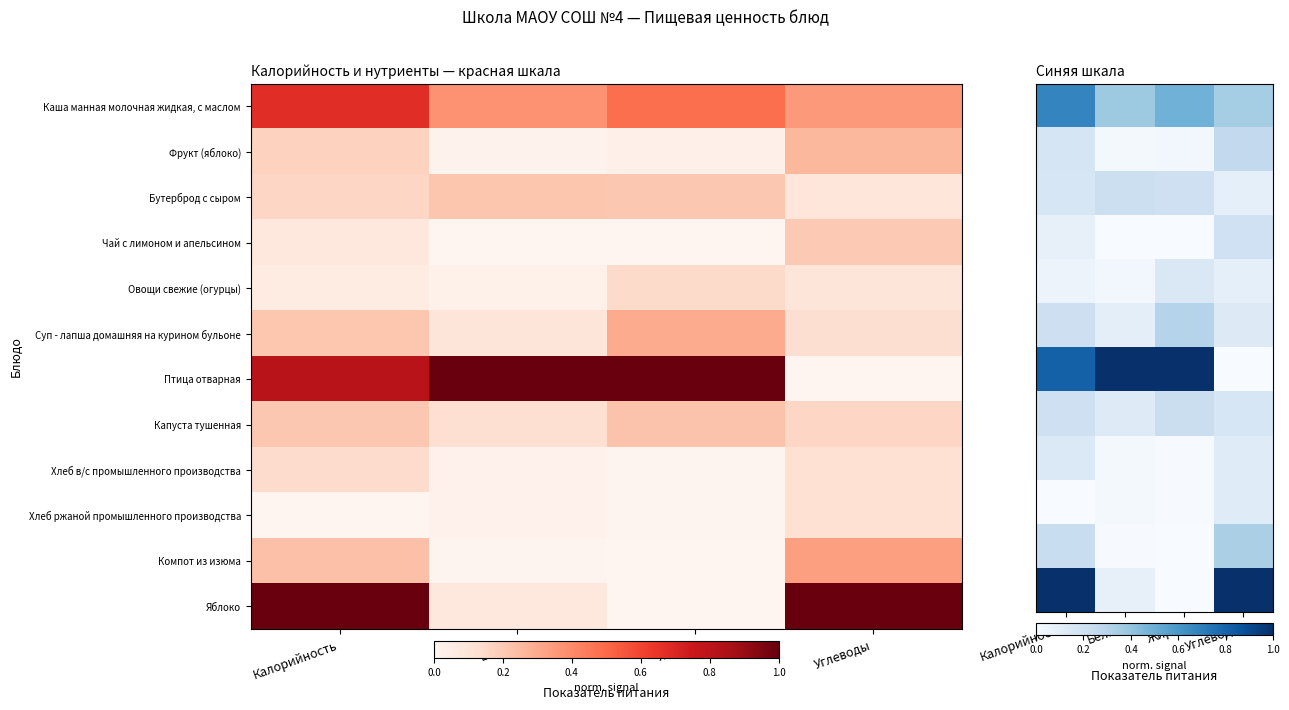

At which category is the sum across all series the highest?

Калорийность